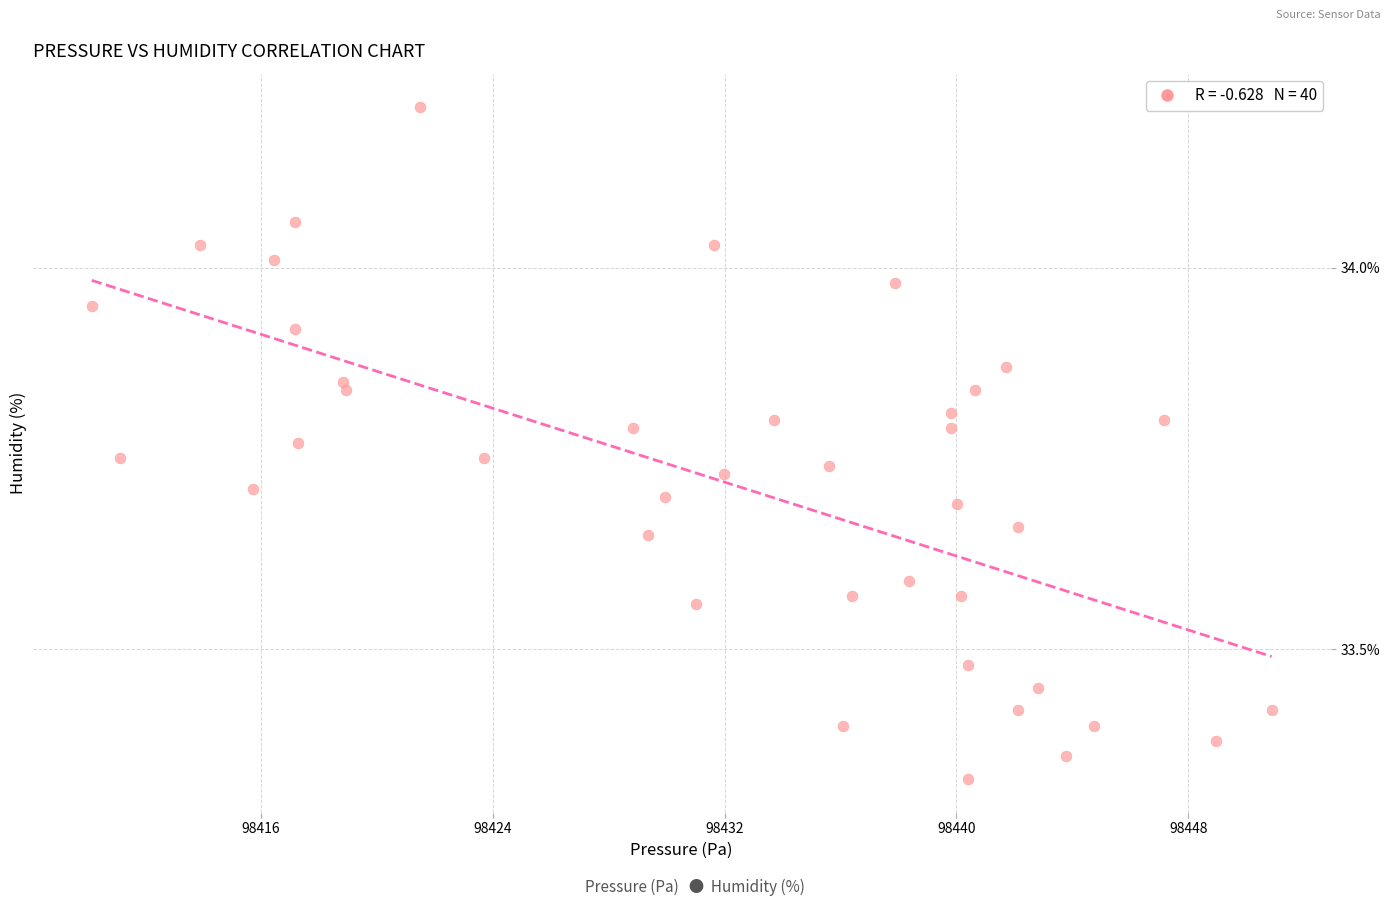

What is the range of Y values (max minus min)?

0.9